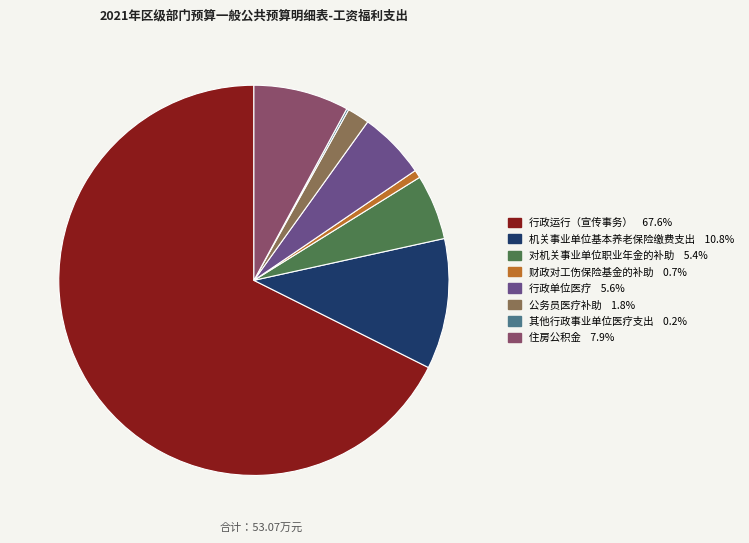

Which slice is the largest?

行政运行（宣传事务）